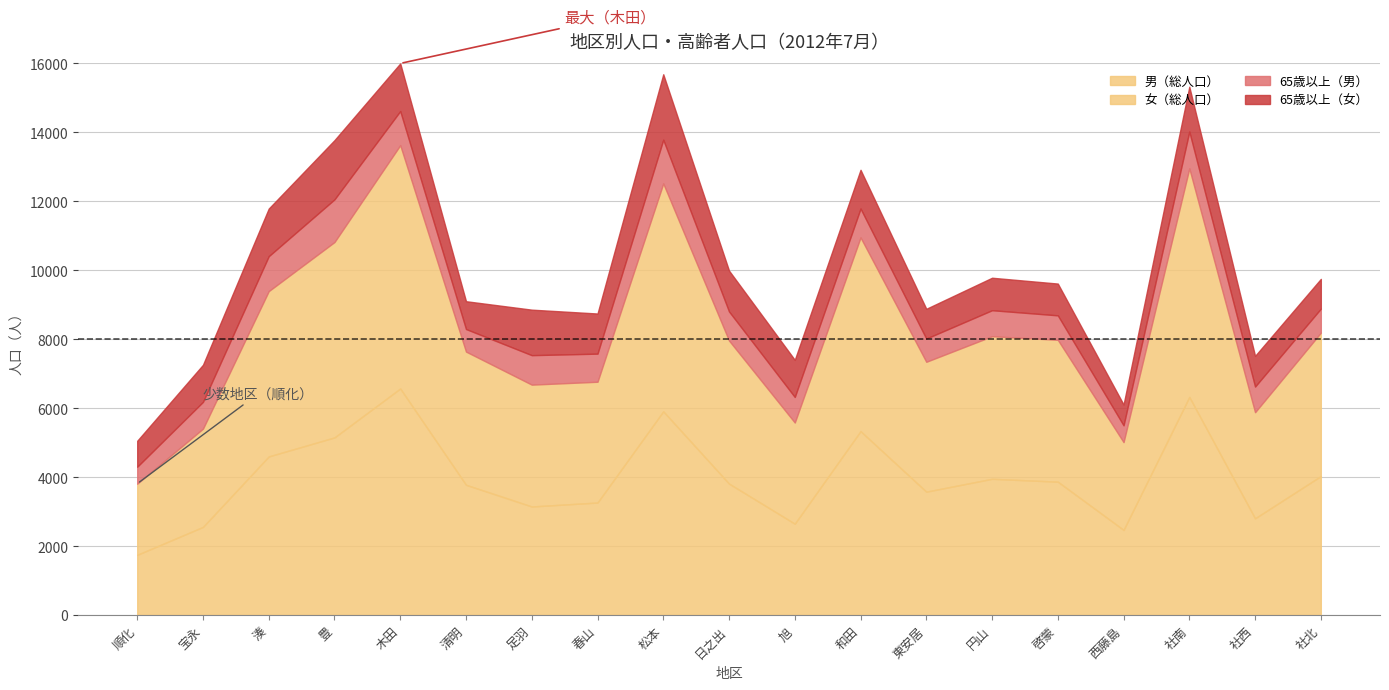

What is the highest value of the 女（総人口） series?

7059